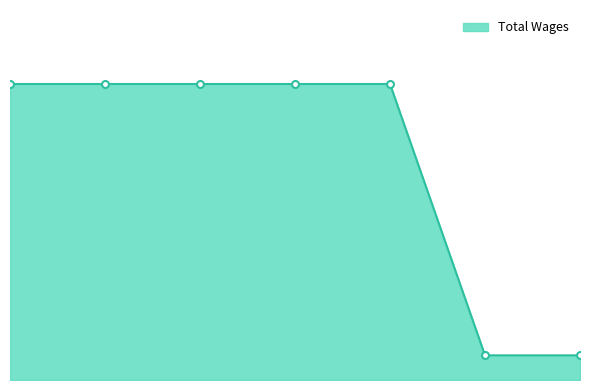

Reading right to left, transcribe all the data shown in this chart.

300	300	3600	3600	3600	3600	3600